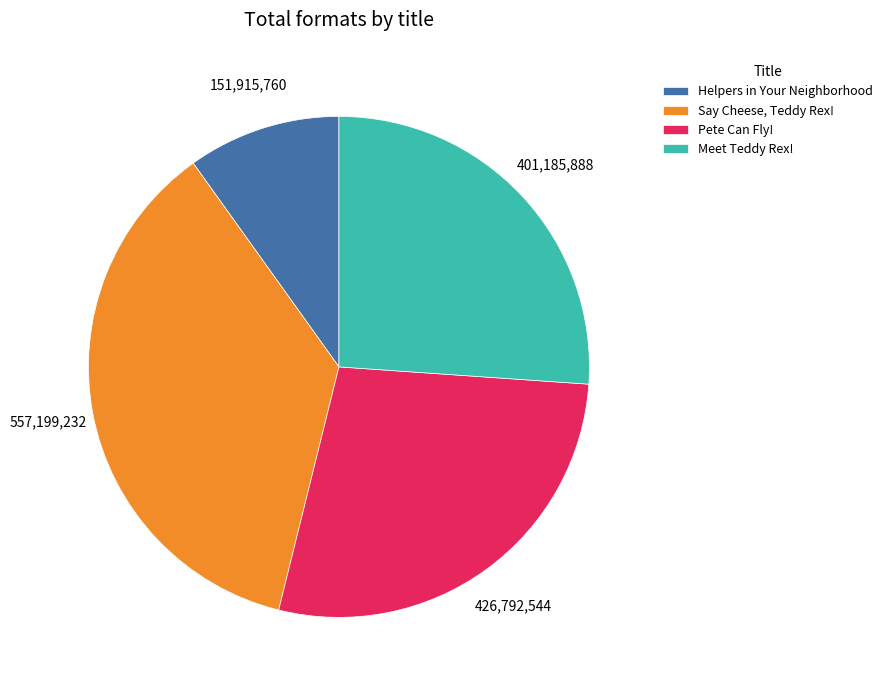

True or false: Say Cheese, Teddy Rex! accounts for 45% of the total.

False